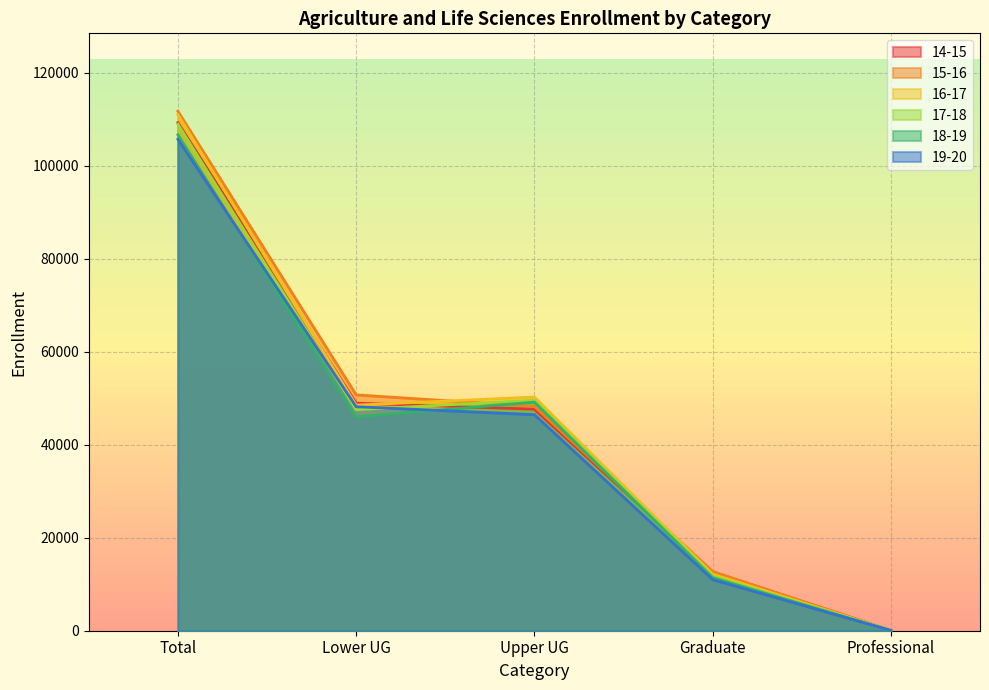

True or false: 18-19 and 19-20 intersect in this chart.

True